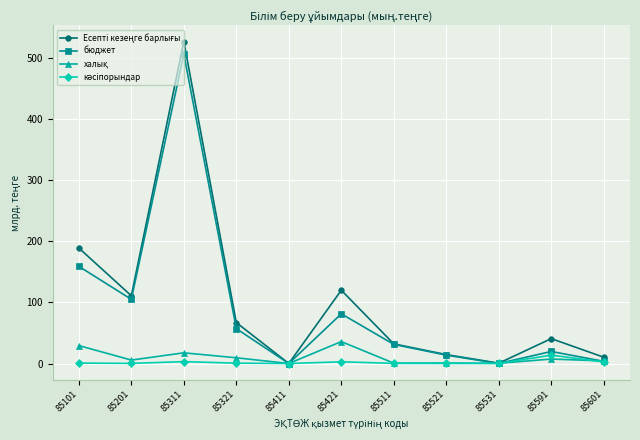

What is the value of the бюджет point at the 2nd from the left?

104.9